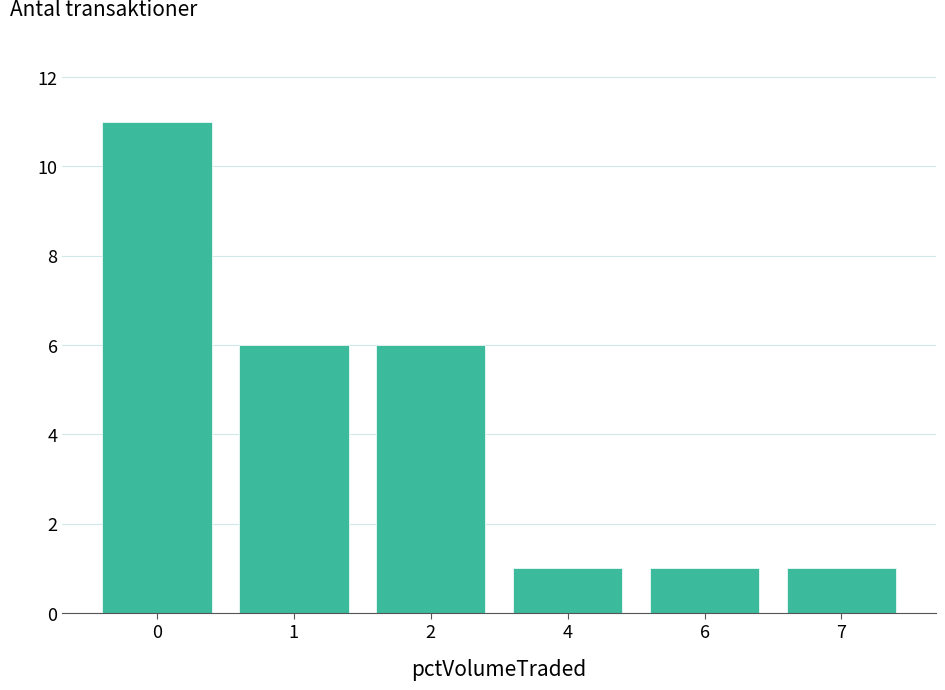

Reading left to right, what are all the values shown in this chart?

0=11	1=6	2=6	4=1	6=1	7=1